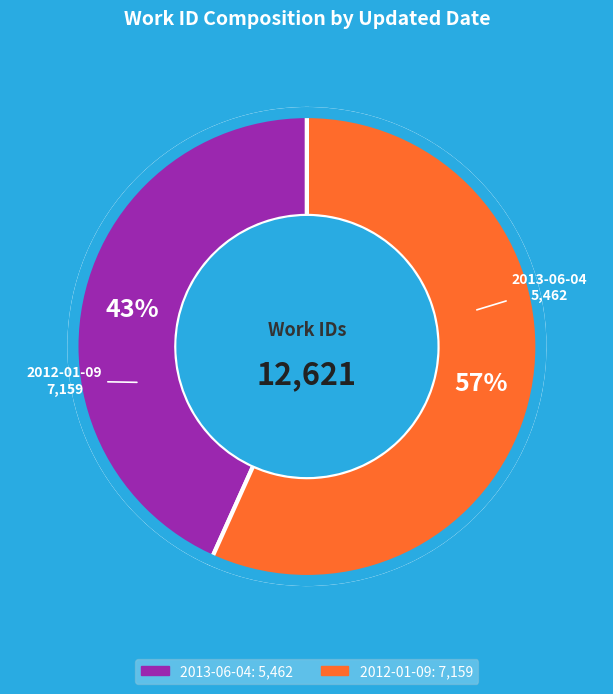

What percentage is the 2012-01-09 slice, to the nearest percent?

57%